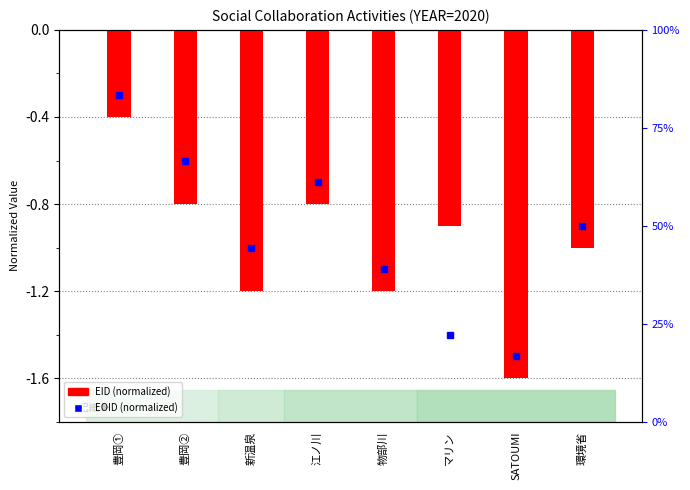

Reading left to right, transcribe all the data shown in this chart.

-0.4	-0.8	-1.2	-0.8	-1.2	-0.9	-1.6	-1.0